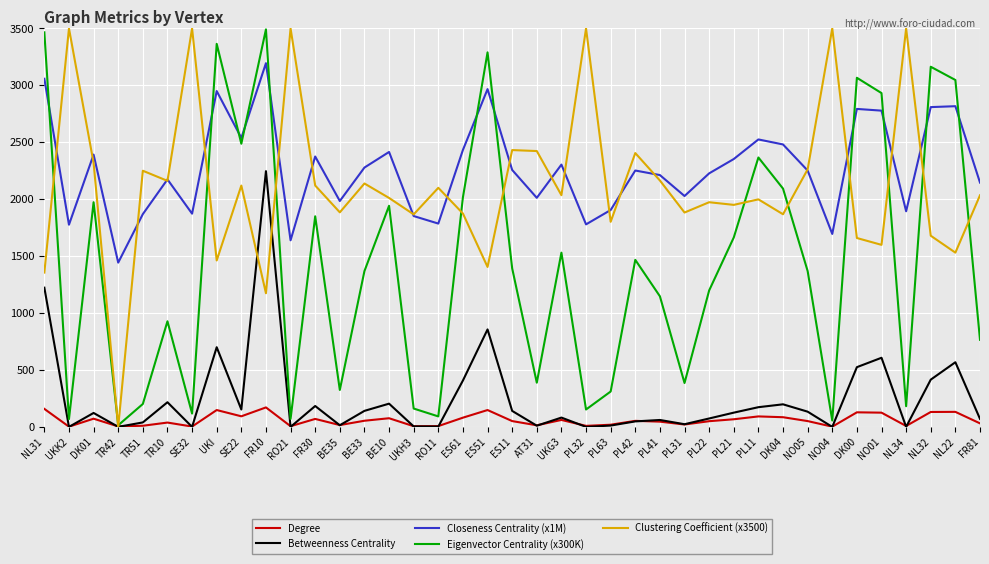

Which category has the highest value in the Closeness Centrality (x1M) series?

FR10